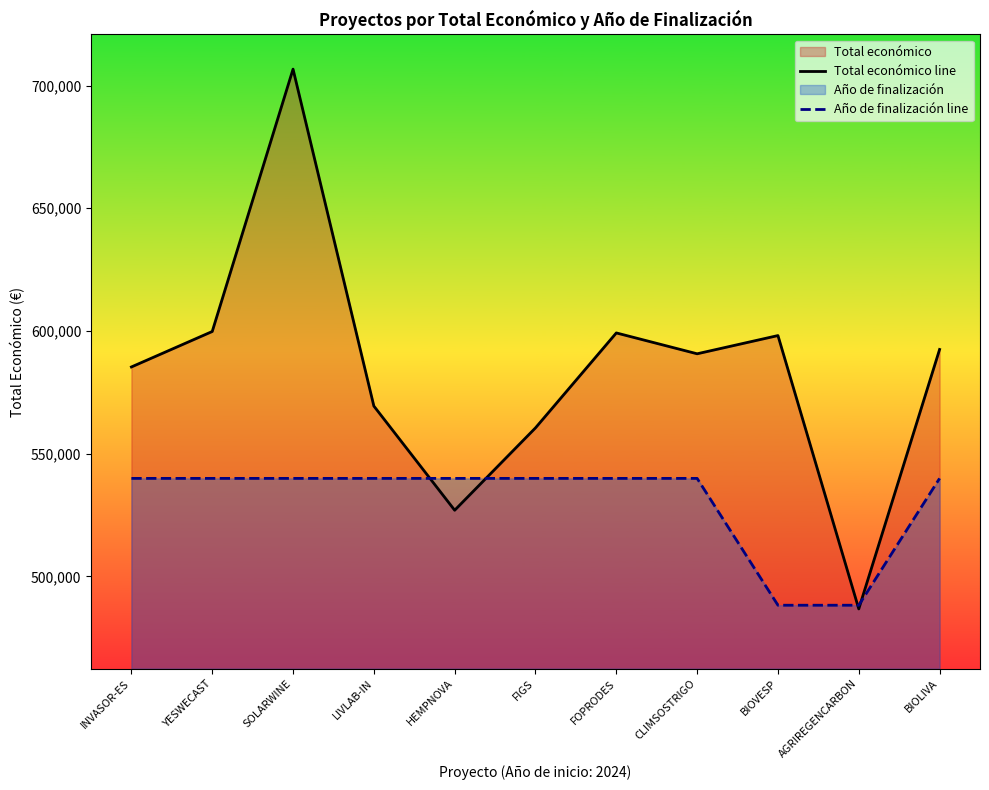

What is the highest value of the Año de finalización line series?

539942.0